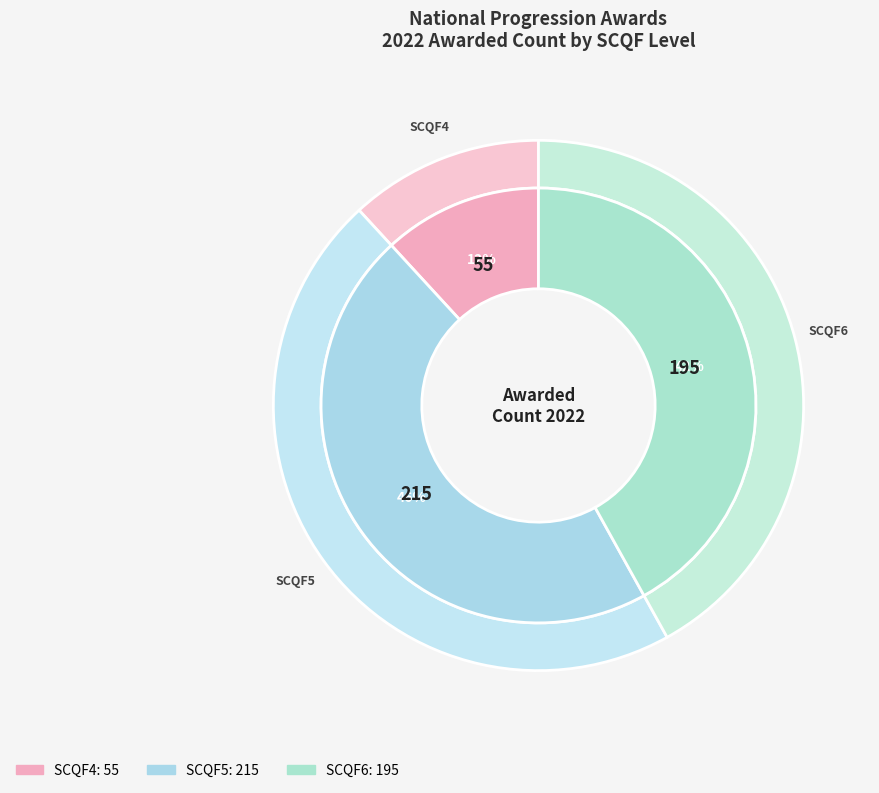

How many segments does this pie chart have?

3